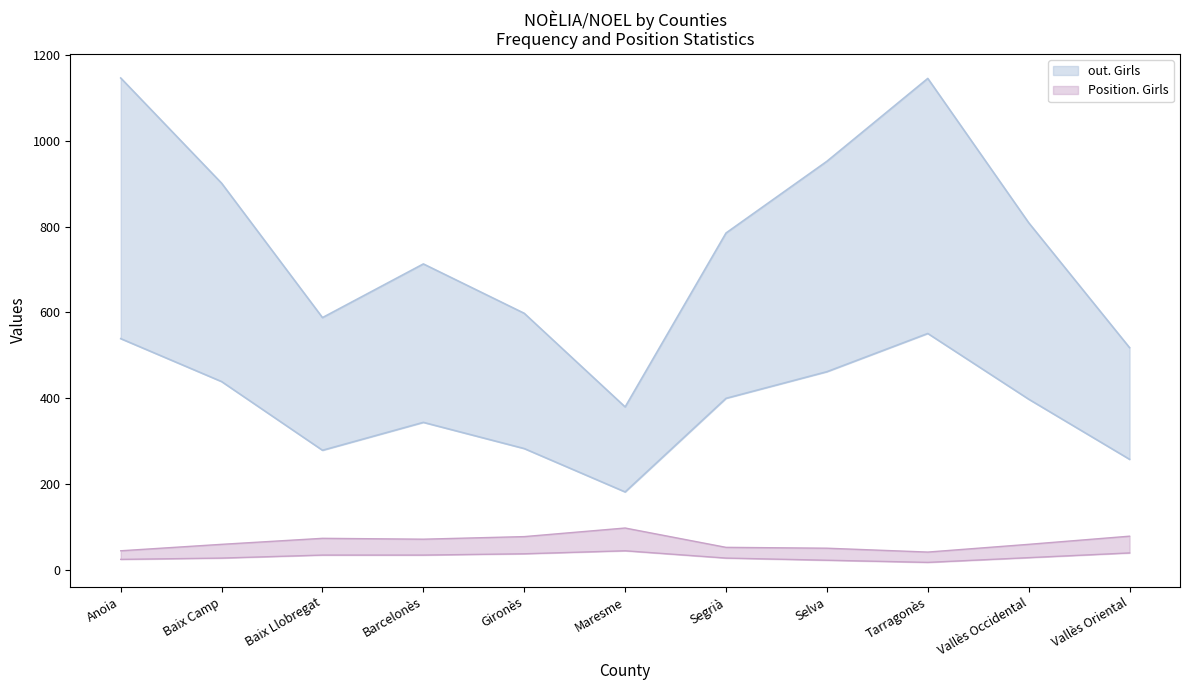

Read the out. Total value at Anoia.

539